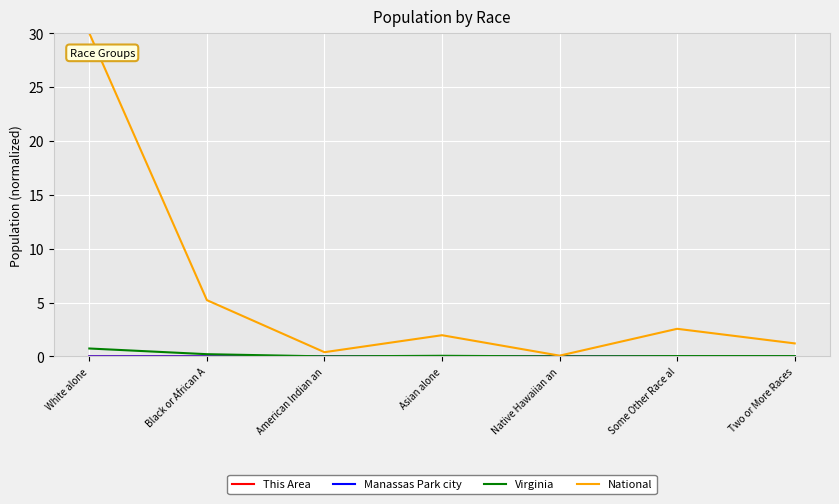

What position from the right is Native Hawaiian an?

3